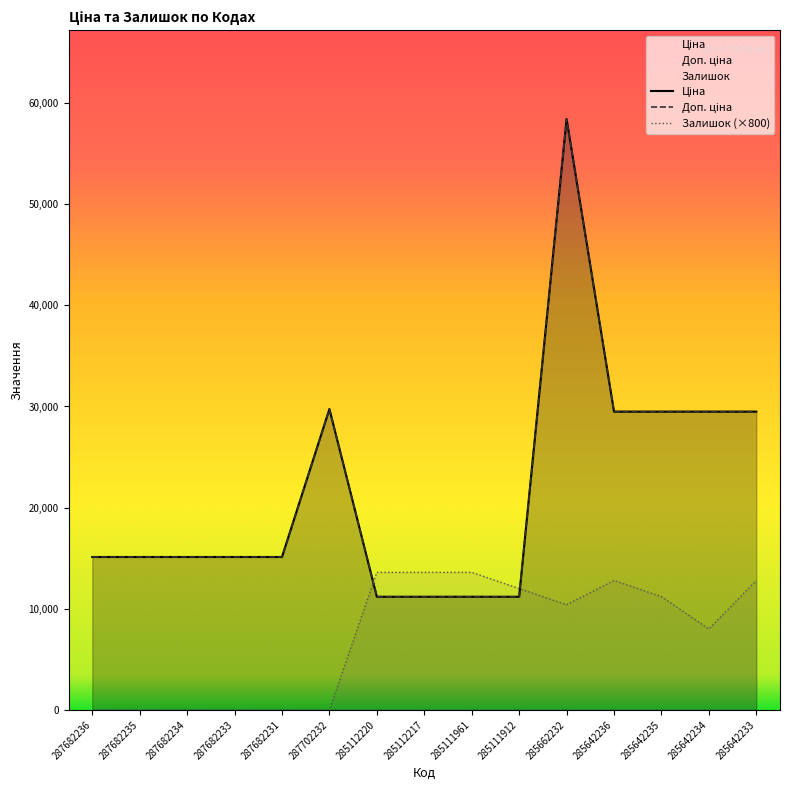

True or false: Доп. ціна has more than 1 points higher than both neighbors.

True